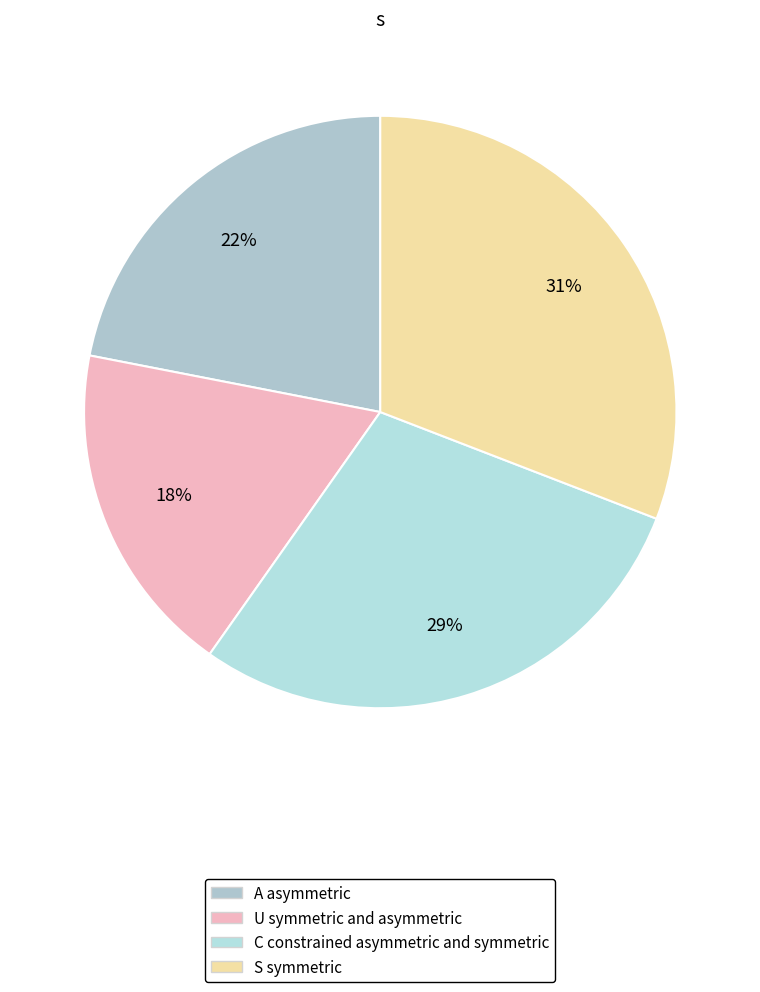

Does any single category account for the majority?

No